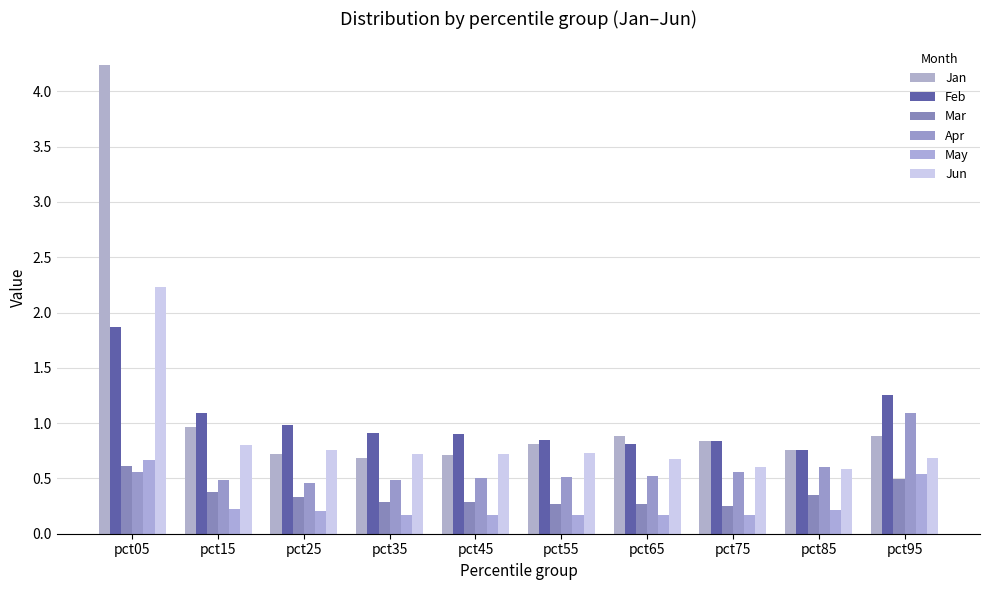

At which label is May closest to 0?

pct65